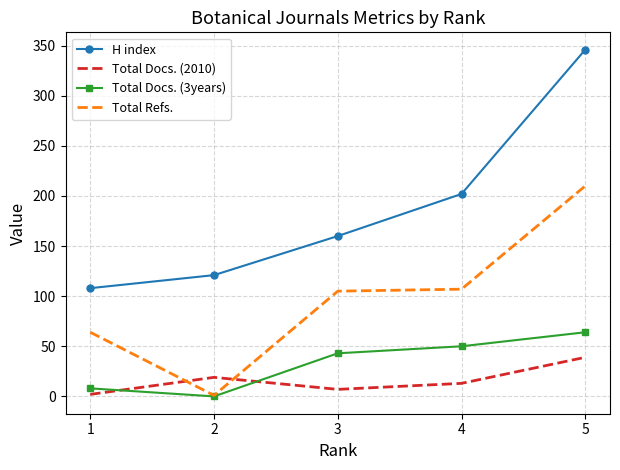

True or false: Total Refs. has a value of 105 at 3.

True